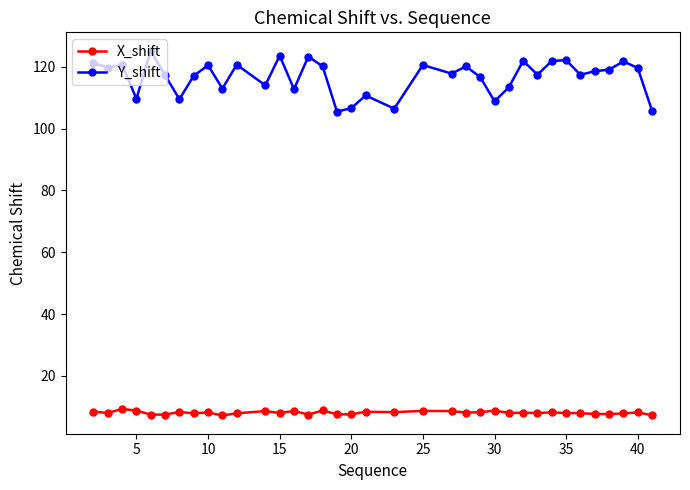

Which series has the widest spread of values?

Y_shift